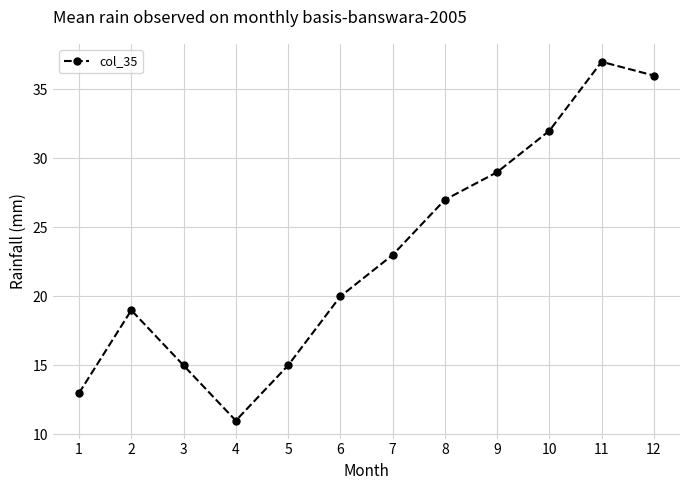

What is the change in value from 9 to 11?

+8